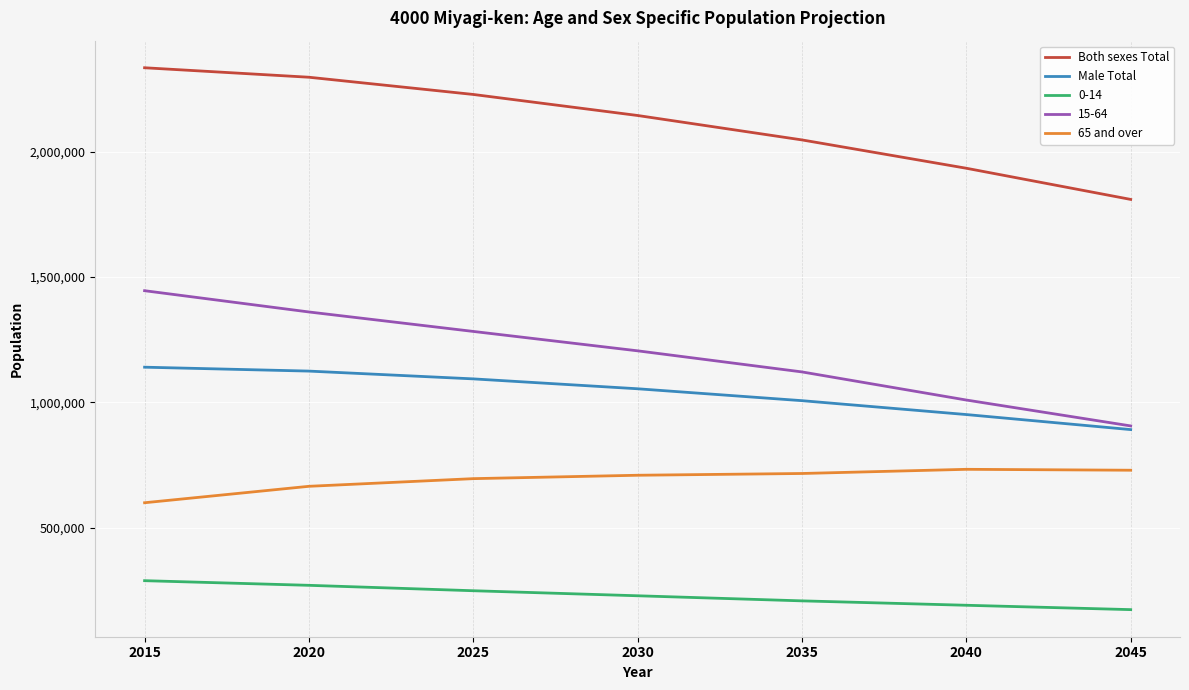

True or false: 65 and over and Male Total intersect in this chart.

False